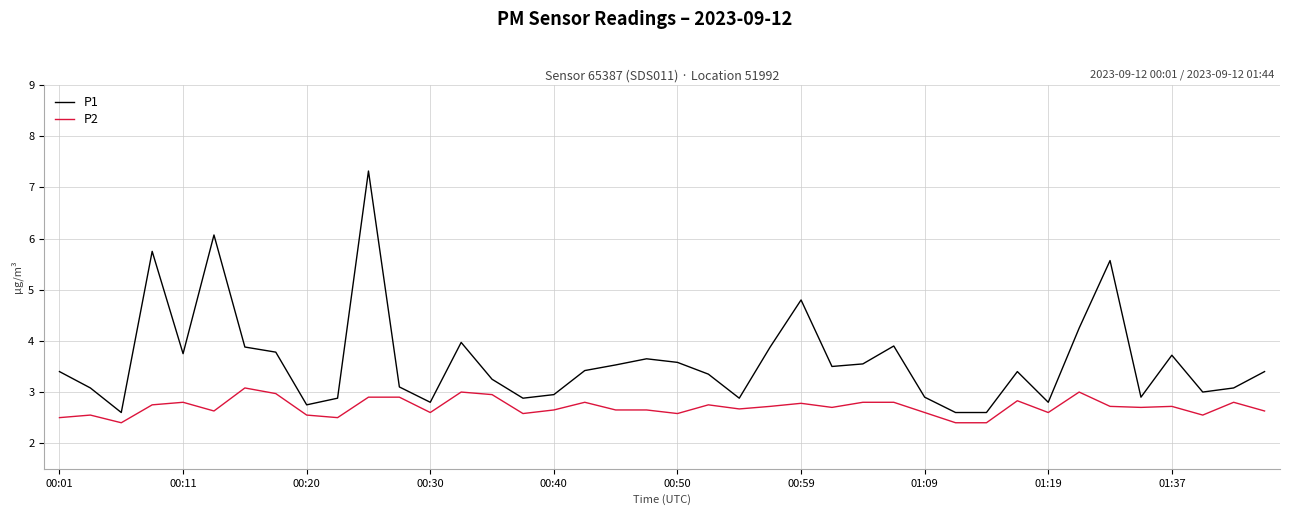

What is the lowest value of the P1 series?

2.6